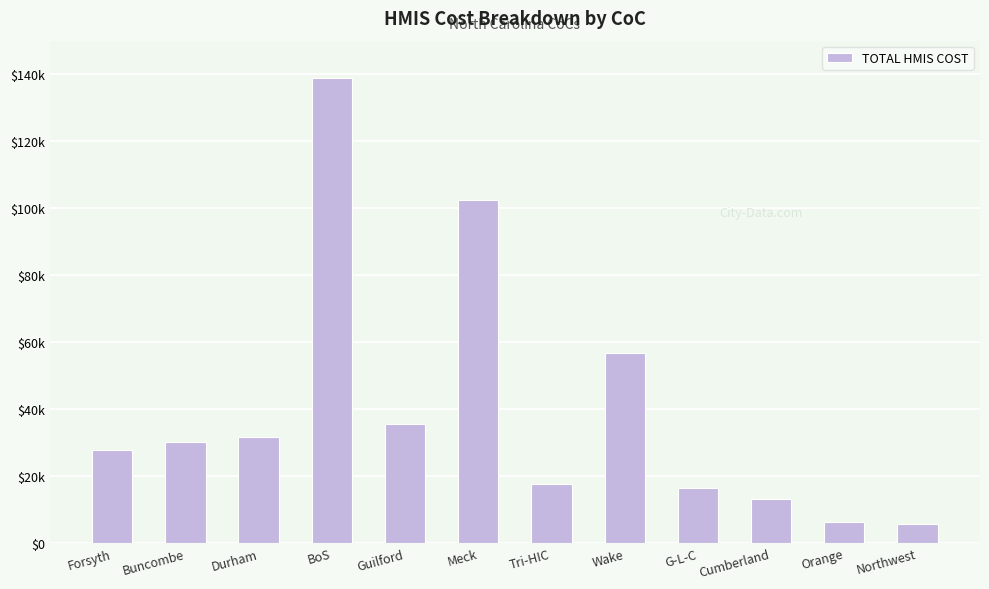

The value at Cumberland is 13186.3. True or false?

True